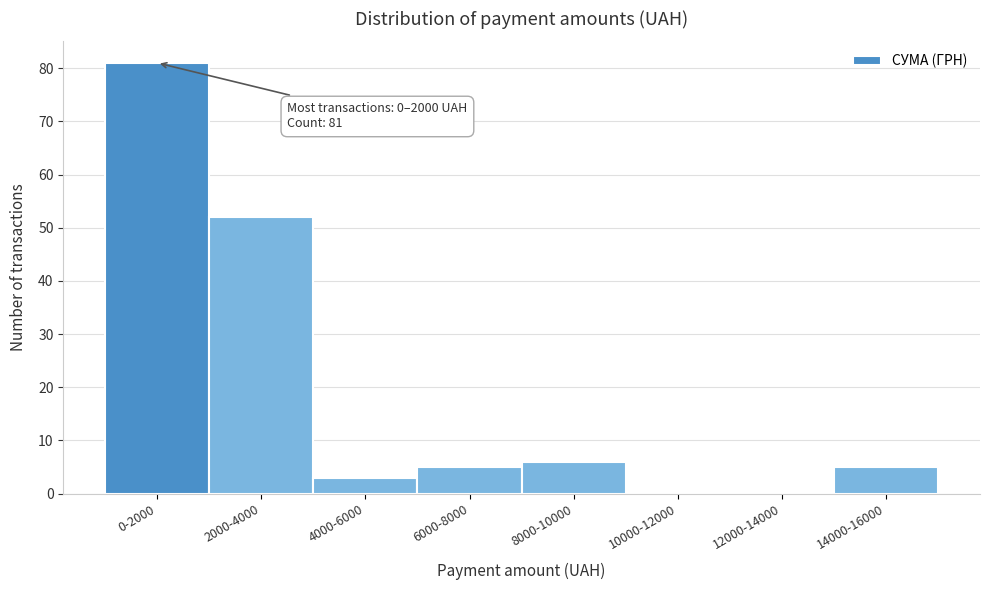

Reading left to right, what are all the values shown in this chart?

0-2000=81	2000-4000=52	4000-6000=3	6000-8000=5	8000-10000=6	10000-12000=0	12000-14000=0	14000-16000=5